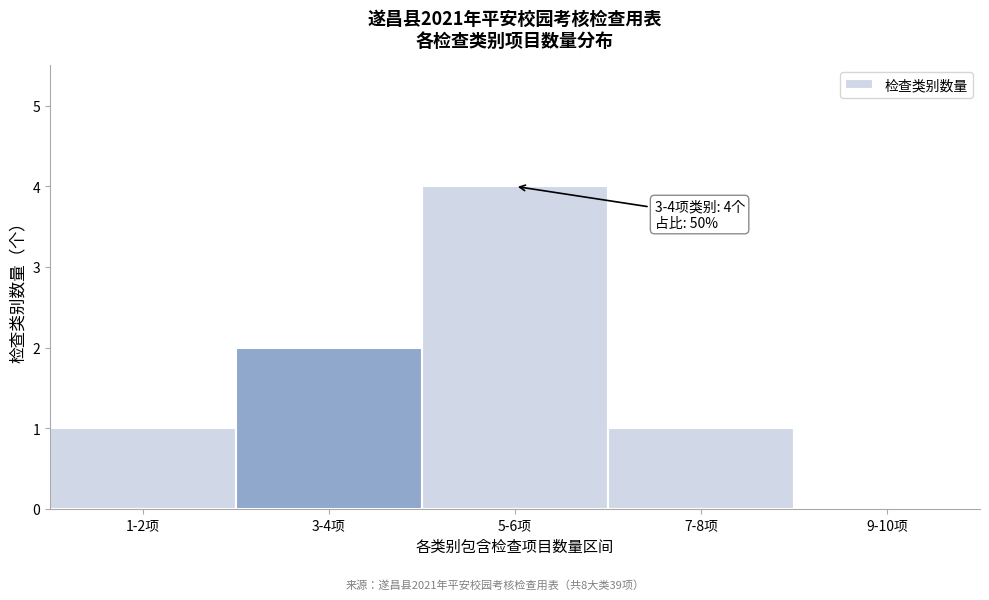

Reading right to left, extract all data points from this chart.

9-10项=0	7-8项=1	5-6项=4	3-4项=2	1-2项=1